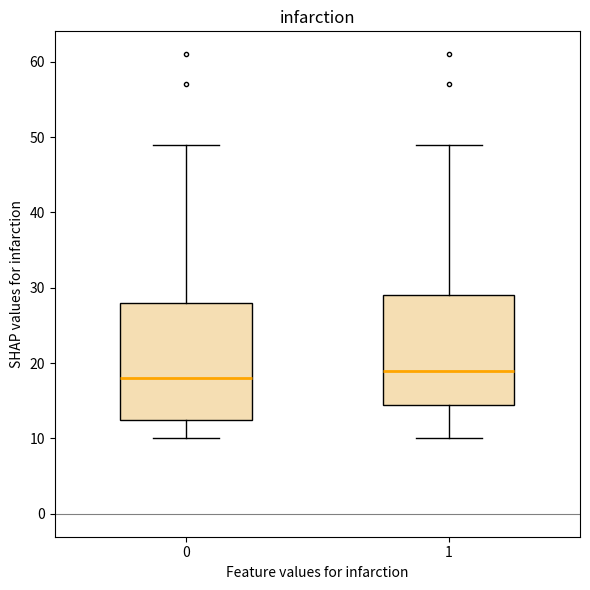

Comparing the boxes themselves (not the whiskers), which one is the tallest?

0